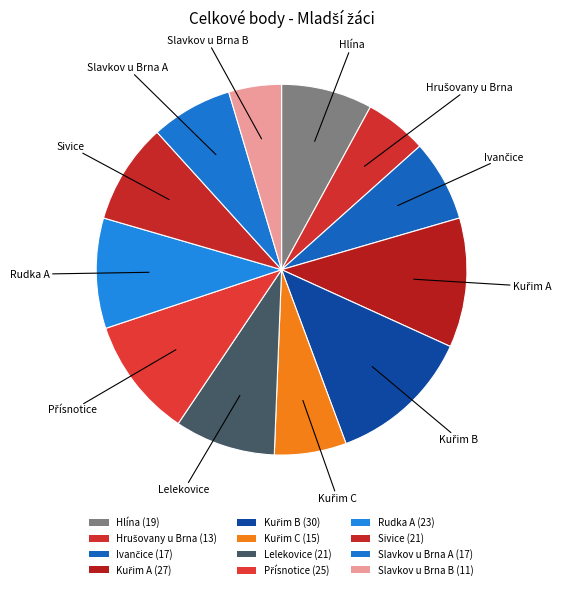

Count the number of slices in the pie.

12